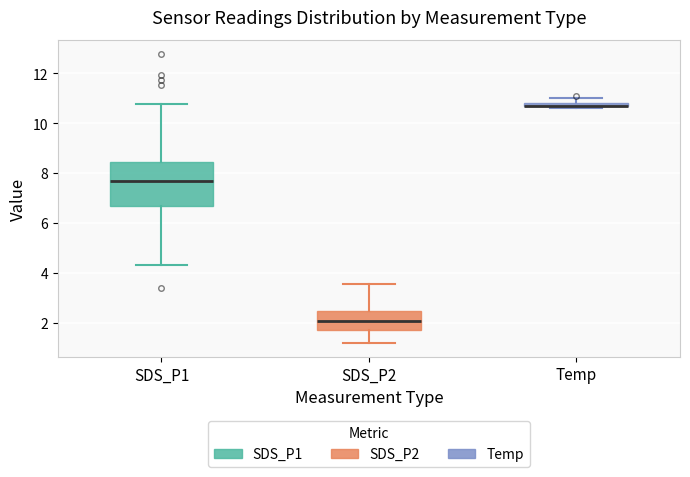

Where is the upper edge of the box for SDS_P2 on the y-axis? The values are not printed on the chart, so give them approximately, as read against the axis.

2.4